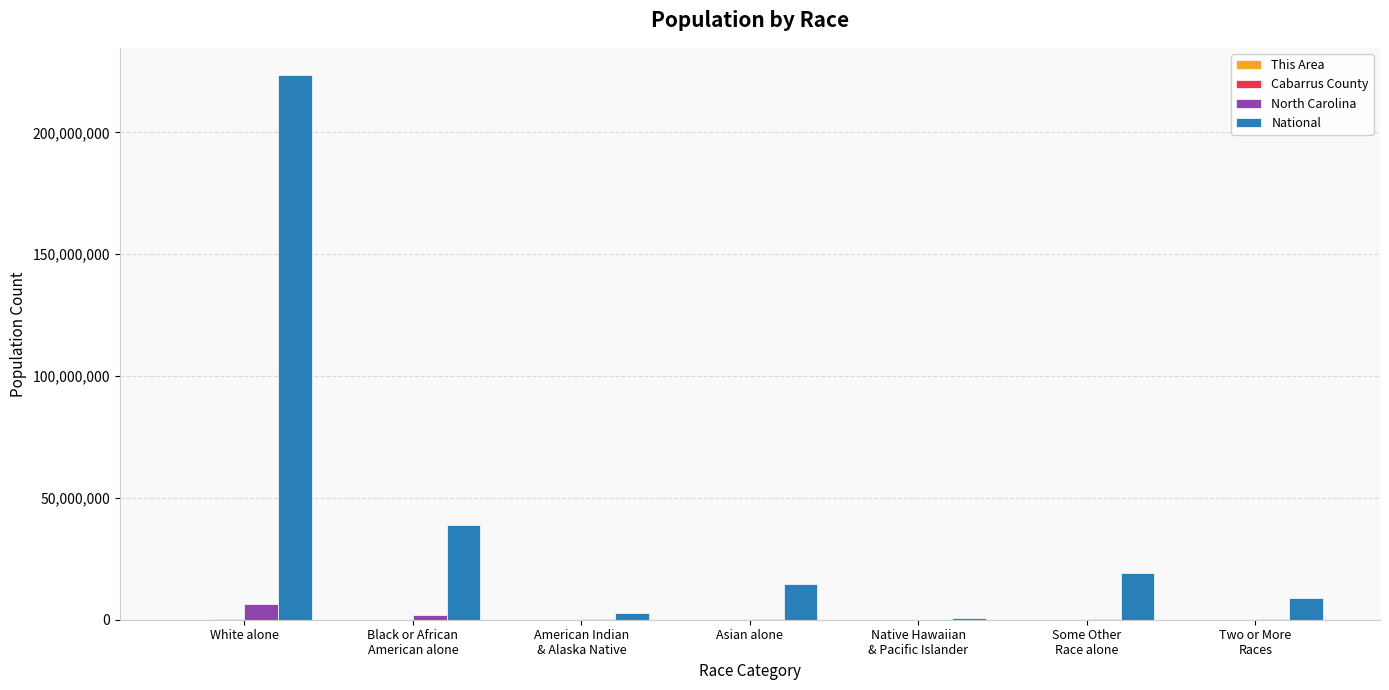

Which series changed the most between White alone and Asian alone?

National